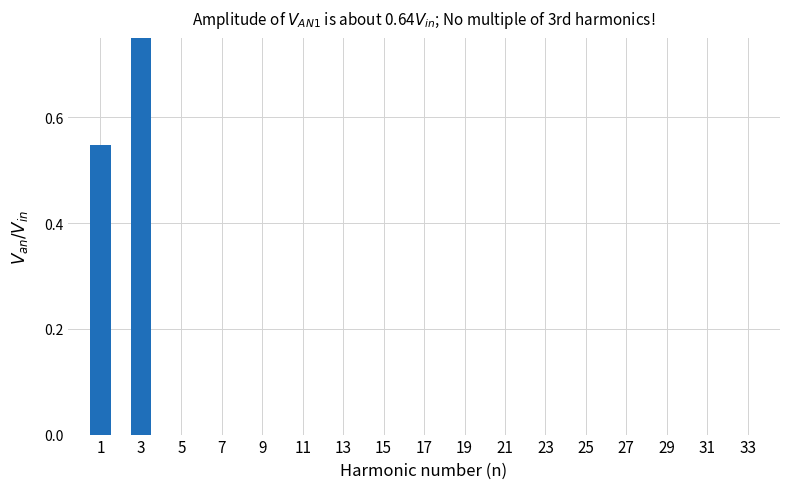

True or false: the data shows -0.5 at 33.

False